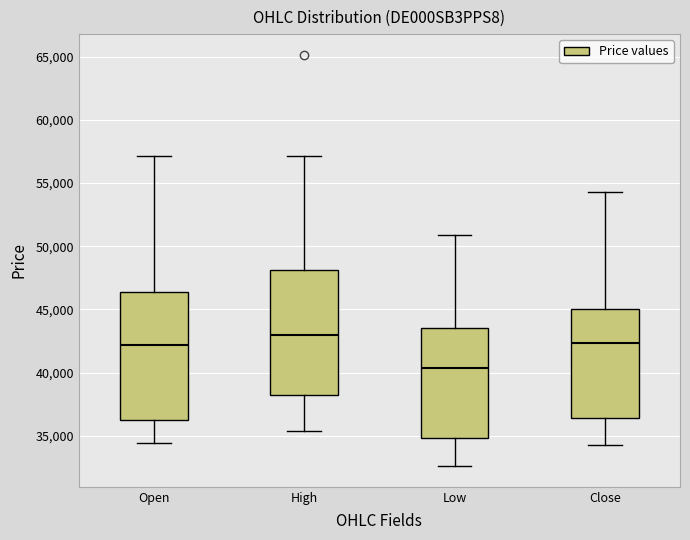

Which box has the highest median line?

High